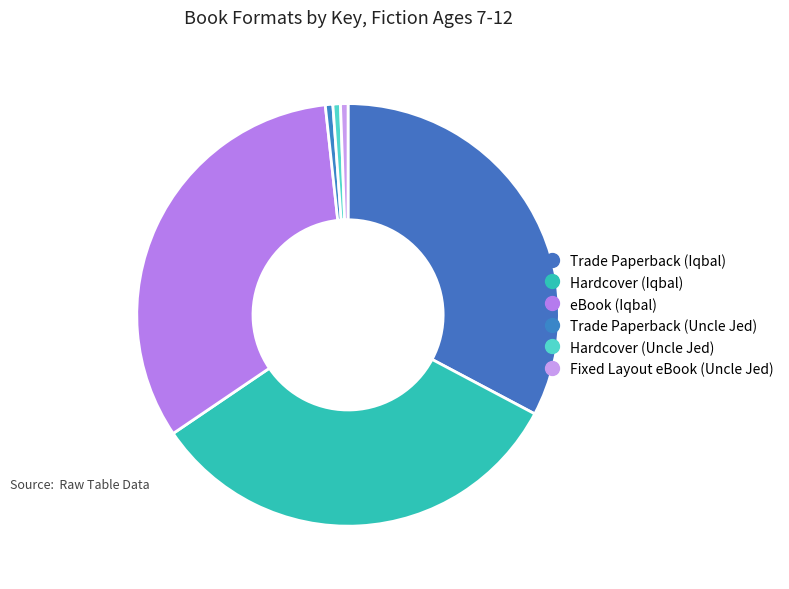

To the nearest percent, what portion does eBook (Iqbal) represent?

33%